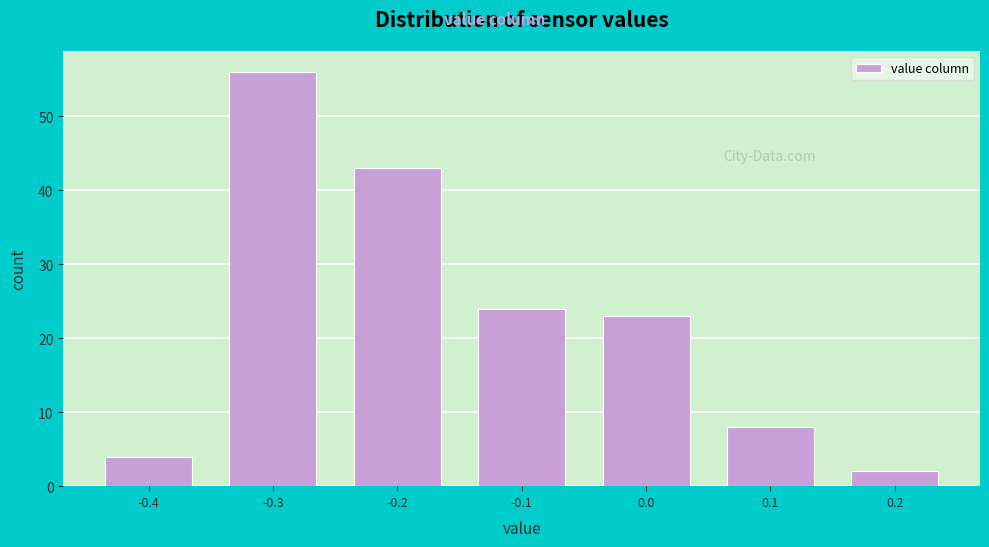

Over which range of the x-axis is the bar tallest?

-0.35 to -0.25